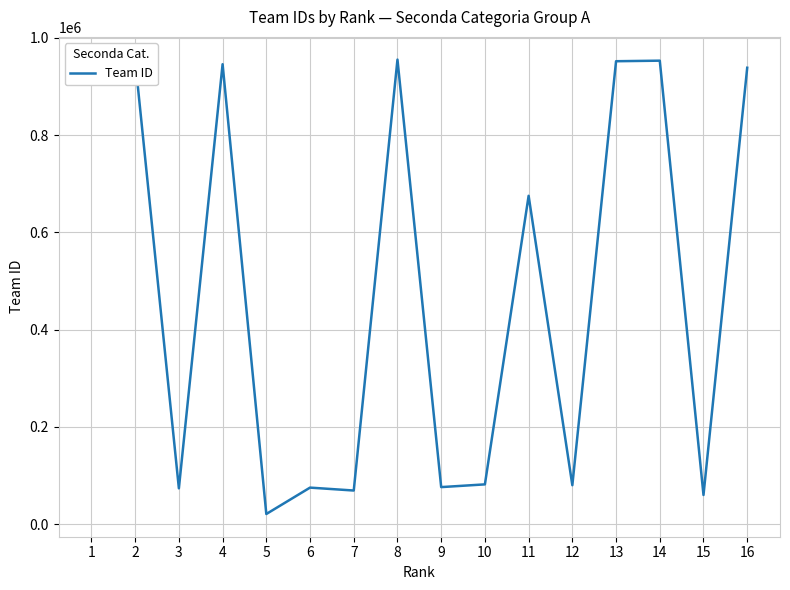

What is the smallest value displayed?

21130